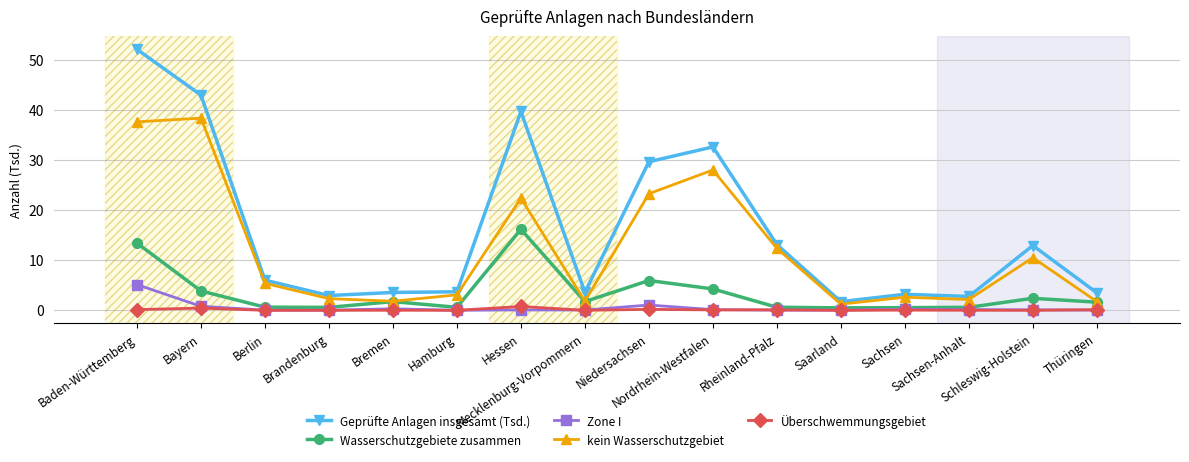

What is the sum of all kein Wasserschutzgebiet values?

194.8